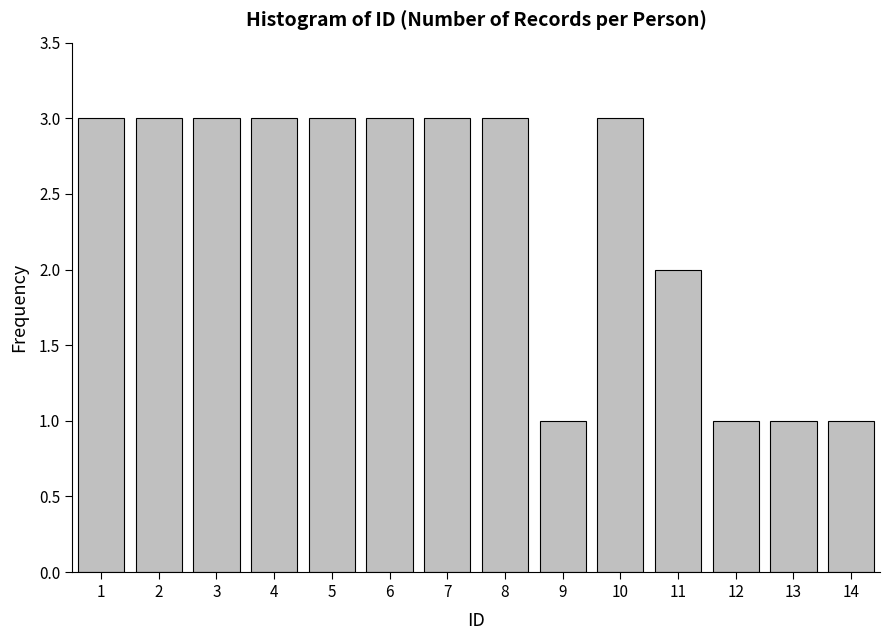

Reading right to left, transcribe all the data shown in this chart.

14=1	13=1	12=1	11=2	10=3	9=1	8=3	7=3	6=3	5=3	4=3	3=3	2=3	1=3